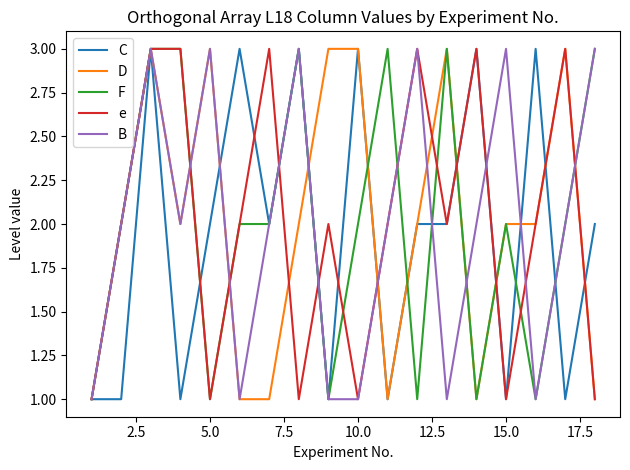

At which category does the chart reach its peak across all series?

5.0